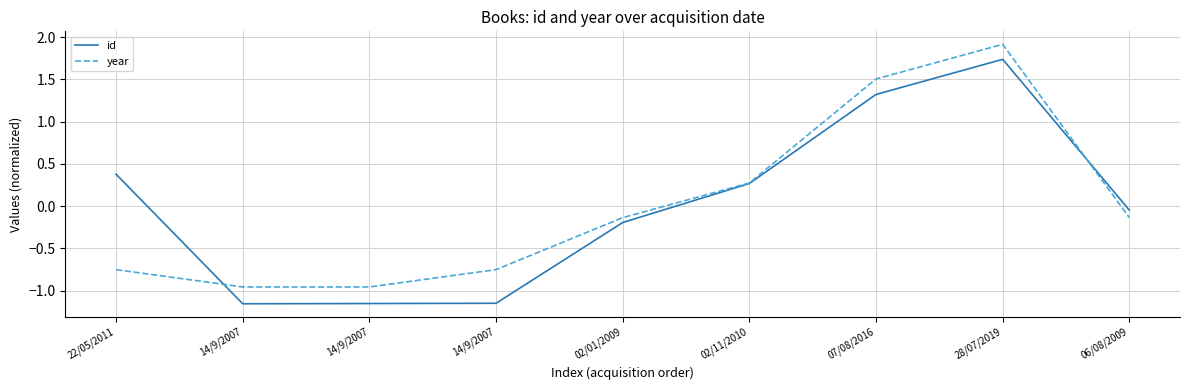

Does the chart display data point markers on the line(s)?

No